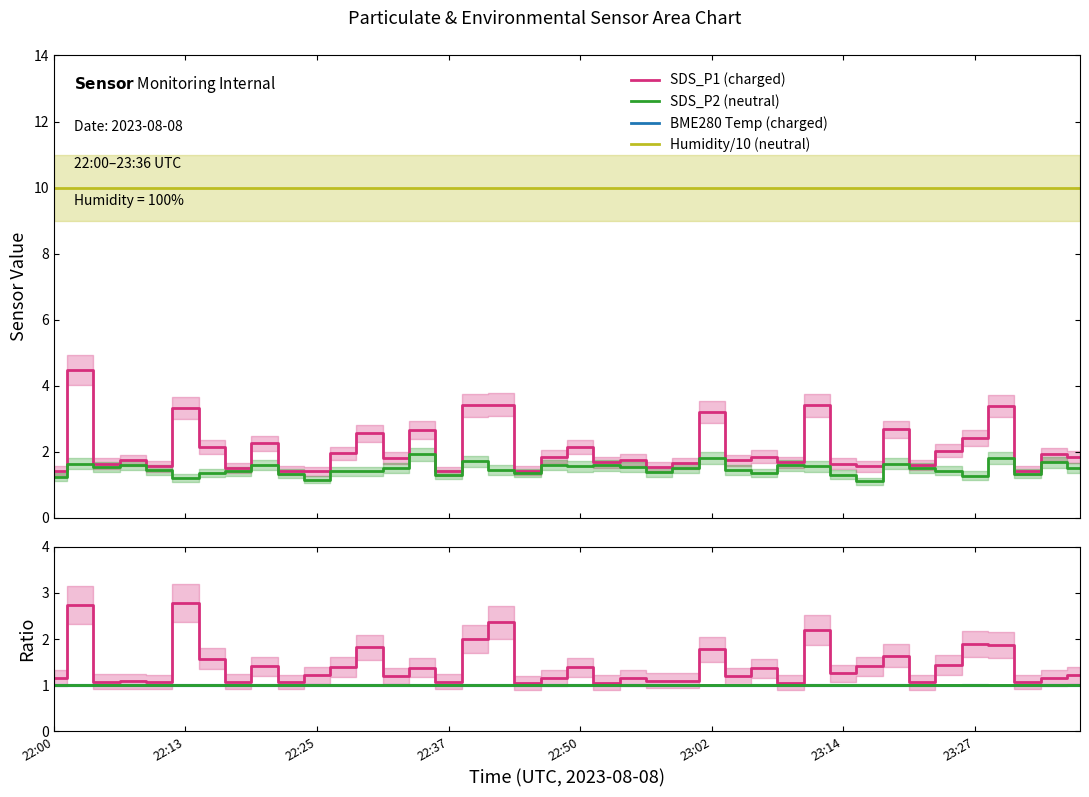

Which series has the widest spread of values?

SDS_P1